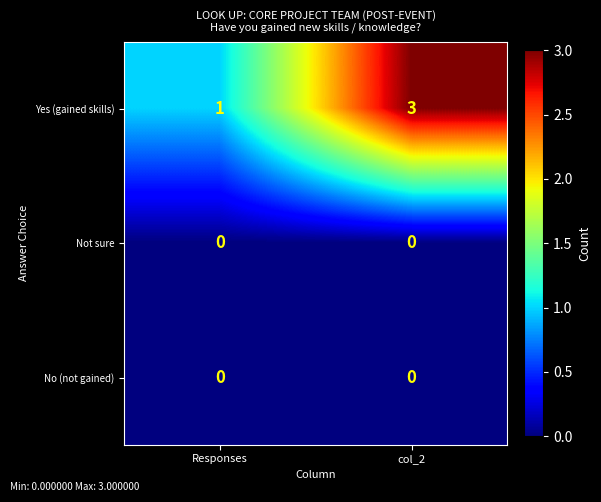

Reading left to right, what are all the values shown in this chart?

Yes (gained skills): Responses=1	col_2=3
Not sure: Responses=0	col_2=0
No (not gained): Responses=0	col_2=0